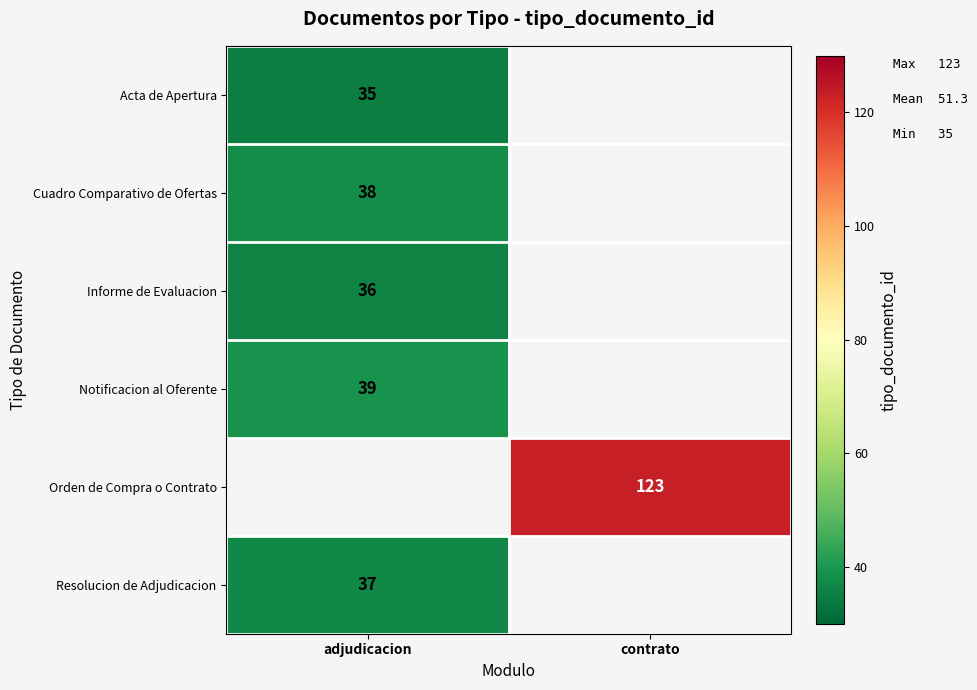

The value of Orden de Compra o Contrato at contrato is 39. True or false?

False